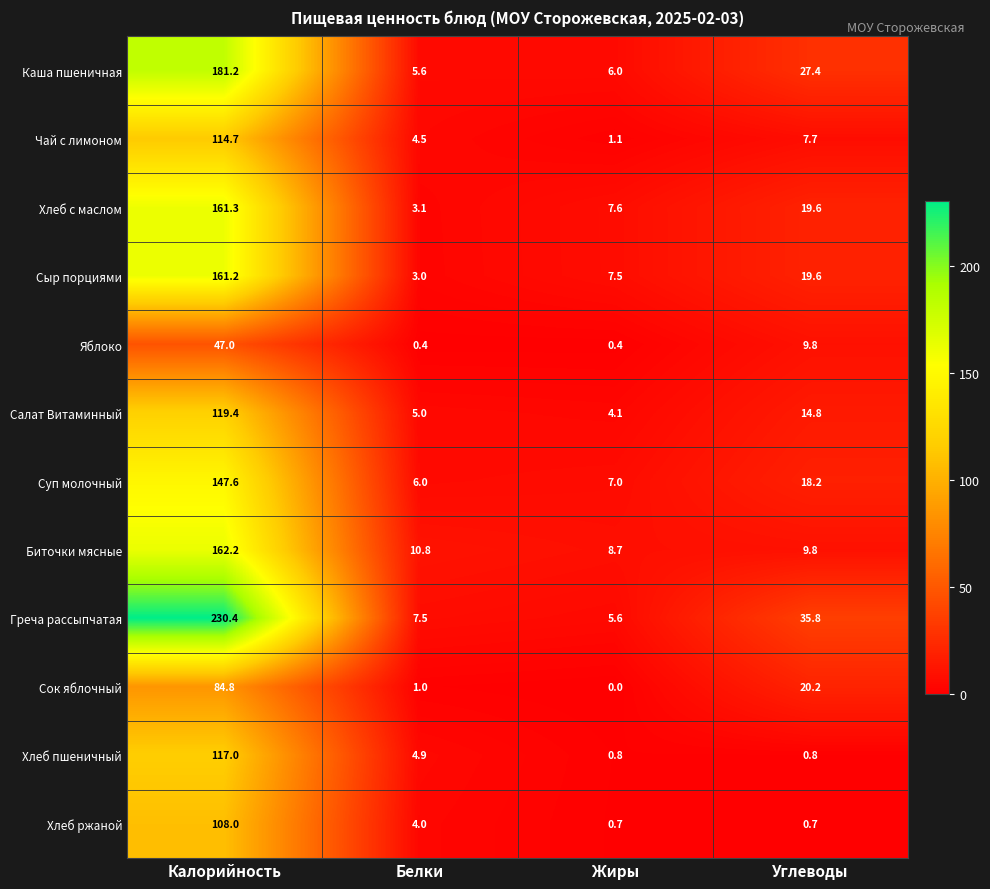

Rank the series at Калорийность from lowest to highest value.

Яблоко, Сок яблочный, Хлеб ржаной, Чай с лимоном, Хлеб пшеничный, Салат Витаминный, Суп молочный, Сыр порциями, Хлеб с маслом, Биточки мясные, Каша пшеничная, Греча рассыпчатая